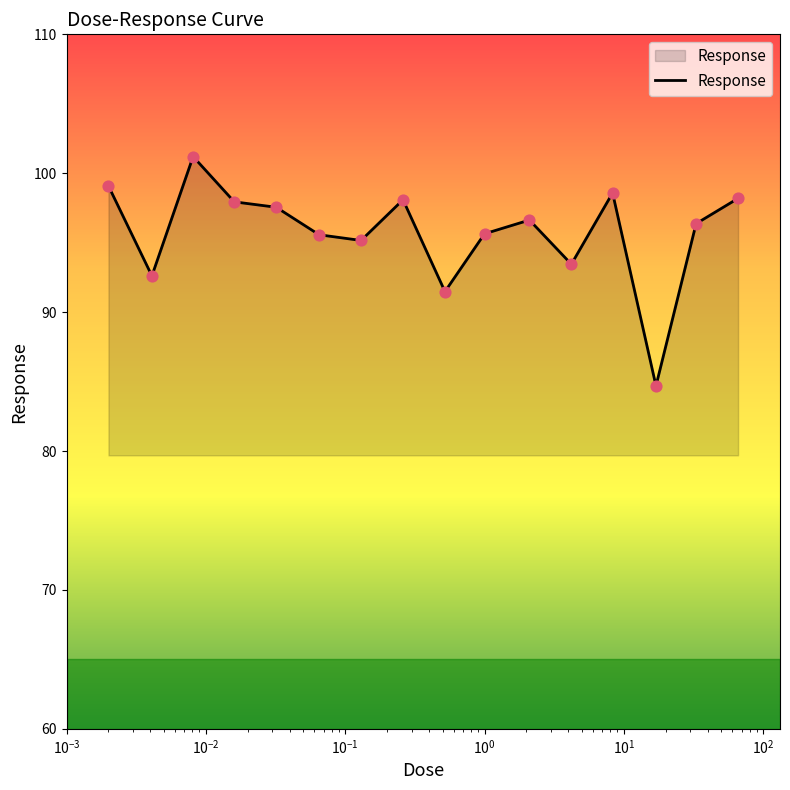

What is the difference between the maximum and minimum values?

16.5